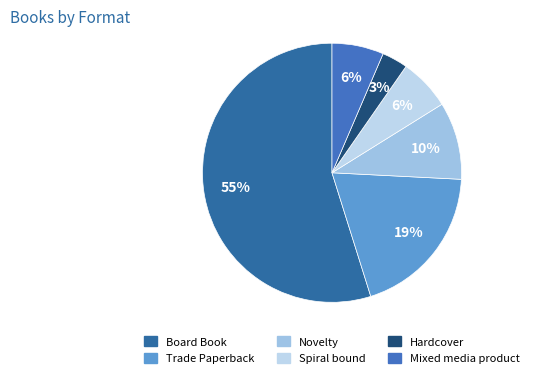

Is Spiral bound the majority of the pie?

No